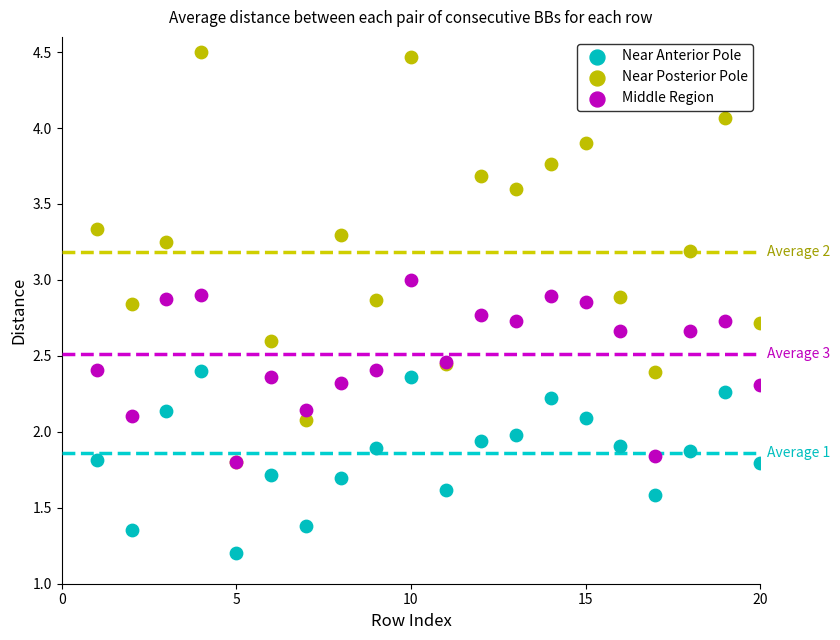

In the Near Anterior Pole series, what Y value is closest to 1?

1.2